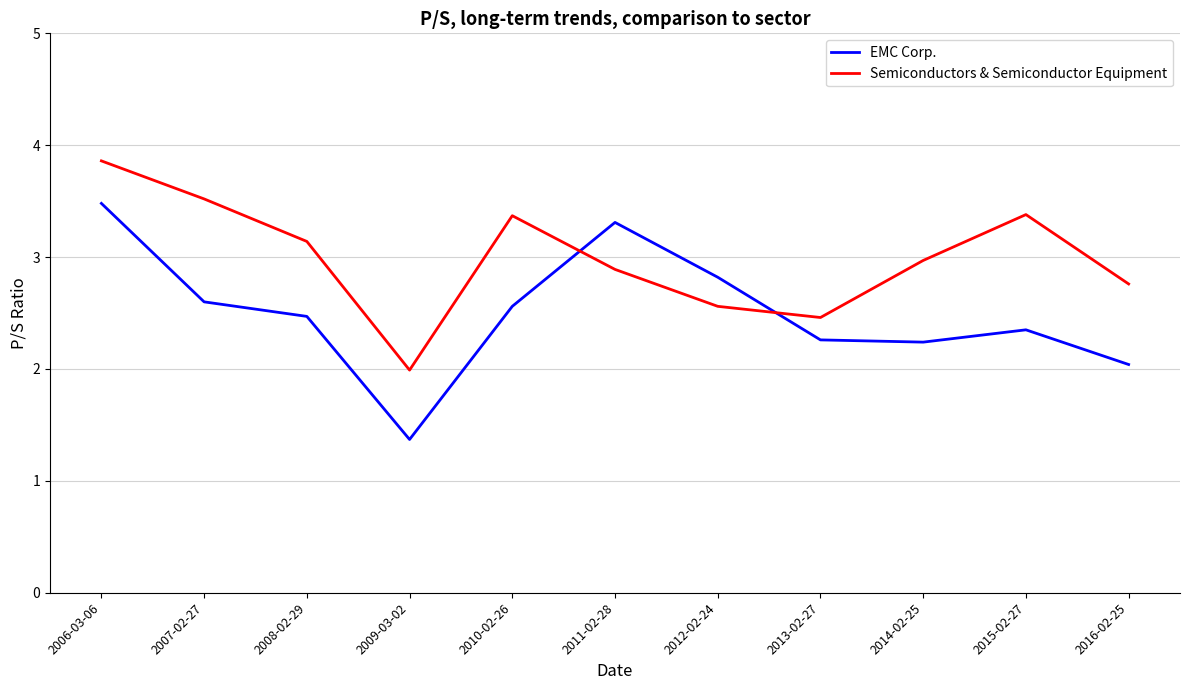

The EMC Corp. series shows 1.8 at 2011-02-28. True or false?

False